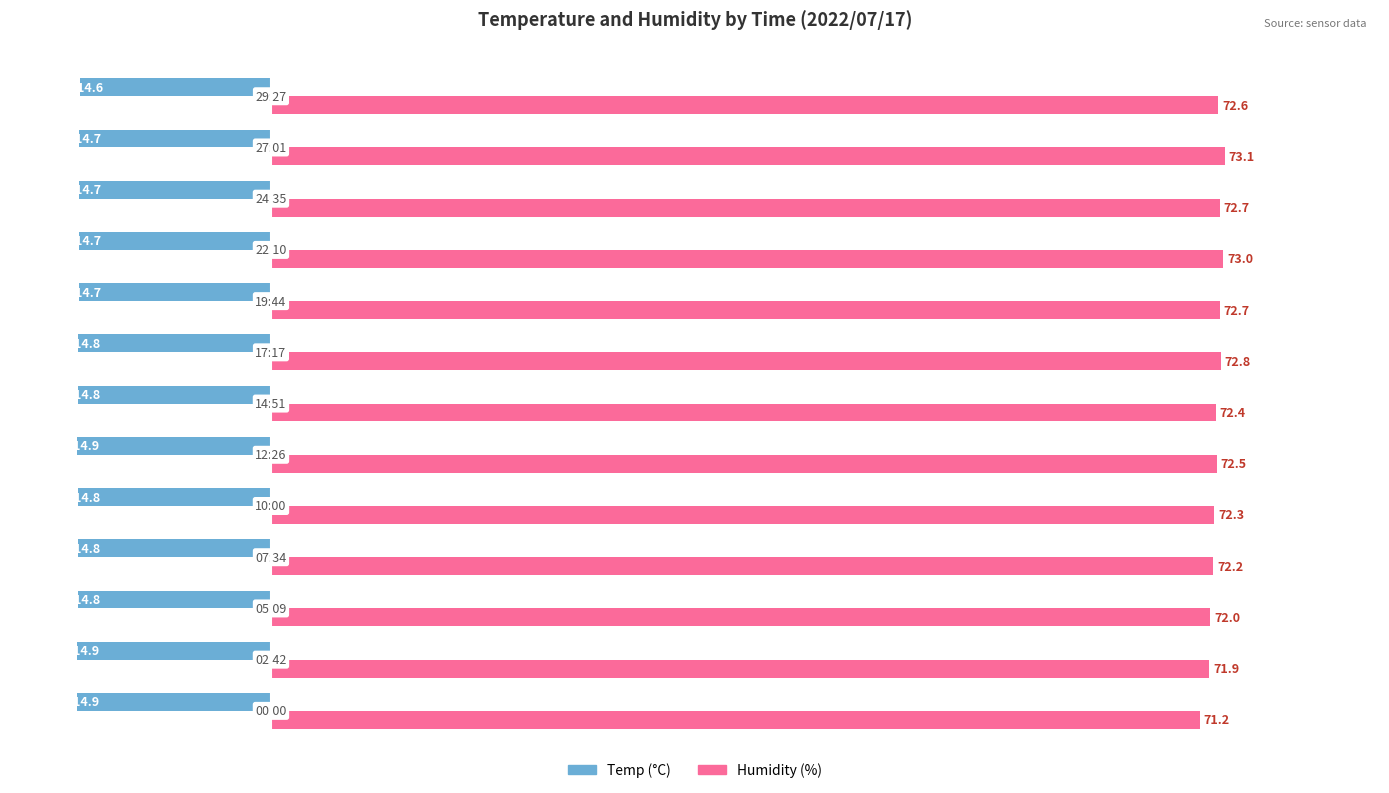

What is the smallest value displayed?

-14.9